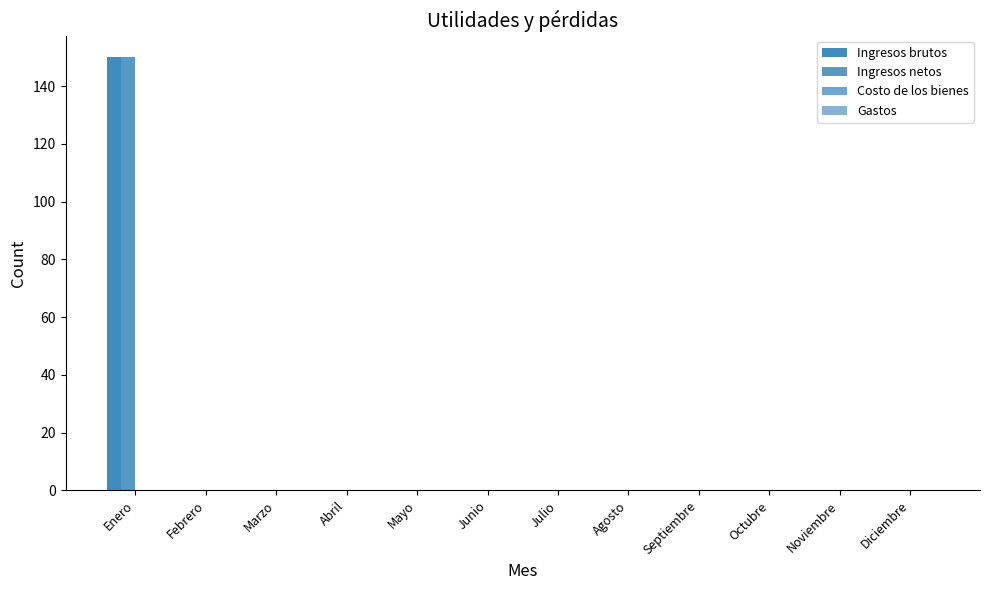

How many data points does each series have?

12